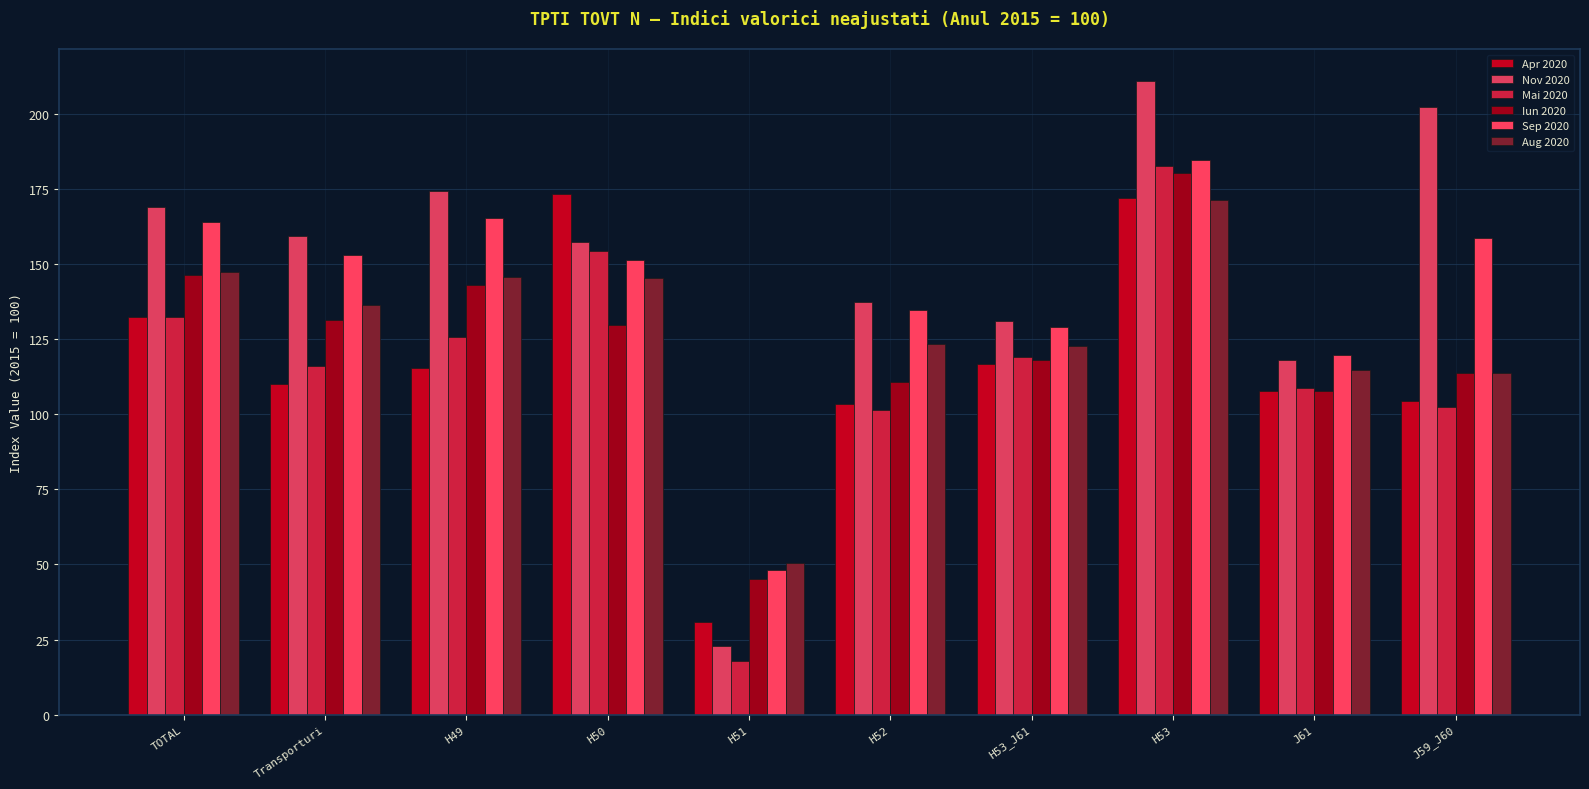

What is the label of the 9th bar from the left?

J61